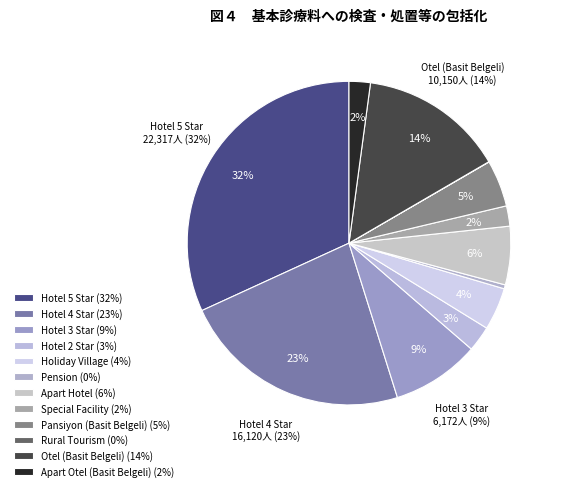

Is there any slice that represents more than half of the pie?

No